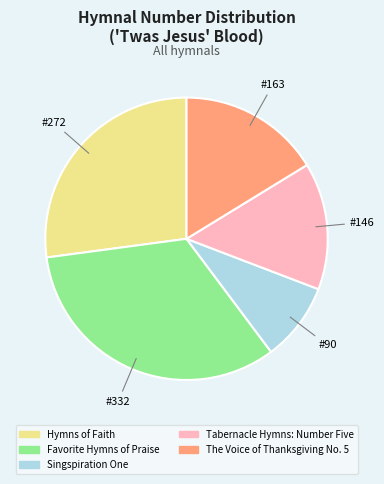

True or false: Hymns of Faith accounts for 33% of the total.

False